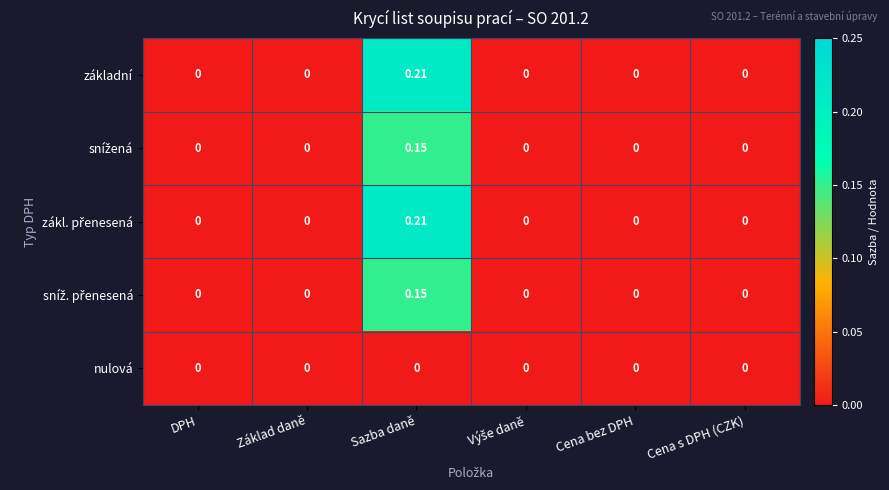

Which label corresponds to the largest value in the chart?

Sazba daně